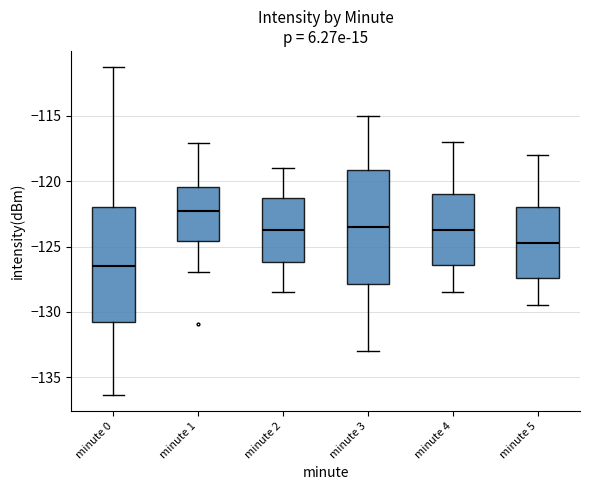

Reading left to right, transcribe this box plot: for each box, give where its median line is, the range the box spans, and where its two whiskers end, as read against the y-axis. The values are not printed on the chart, so give them approximately, as read against the axis.

minute 0: median -126.5, box -130.5 to -122.0, whiskers -136.5 to -111.5
minute 1: median -122.5, box -124.5 to -120.5, whiskers -127.0 to -117.0
minute 2: median -123.5, box -126.0 to -121.5, whiskers -128.5 to -119.0
minute 3: median -123.5, box -128.0 to -119.0, whiskers -133.0 to -115.0
minute 4: median -123.5, box -126.5 to -121.0, whiskers -128.5 to -117.0
minute 5: median -124.5, box -127.5 to -122.0, whiskers -129.5 to -118.0